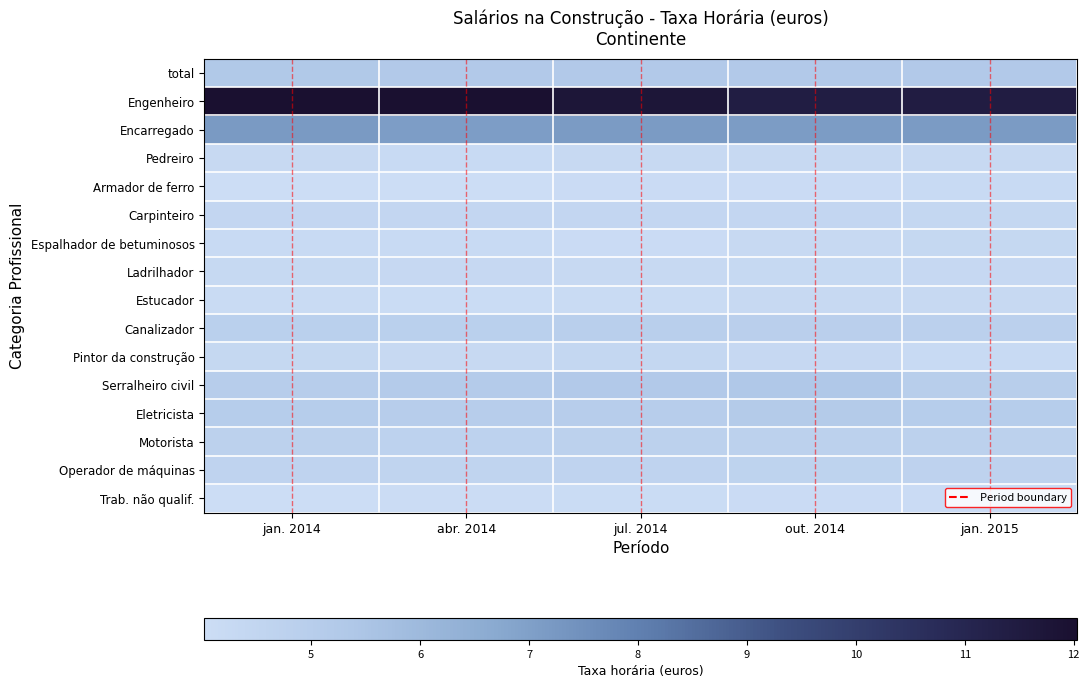

What is the difference between the maximum and minimum values in the Ladrilhador series?

0.1